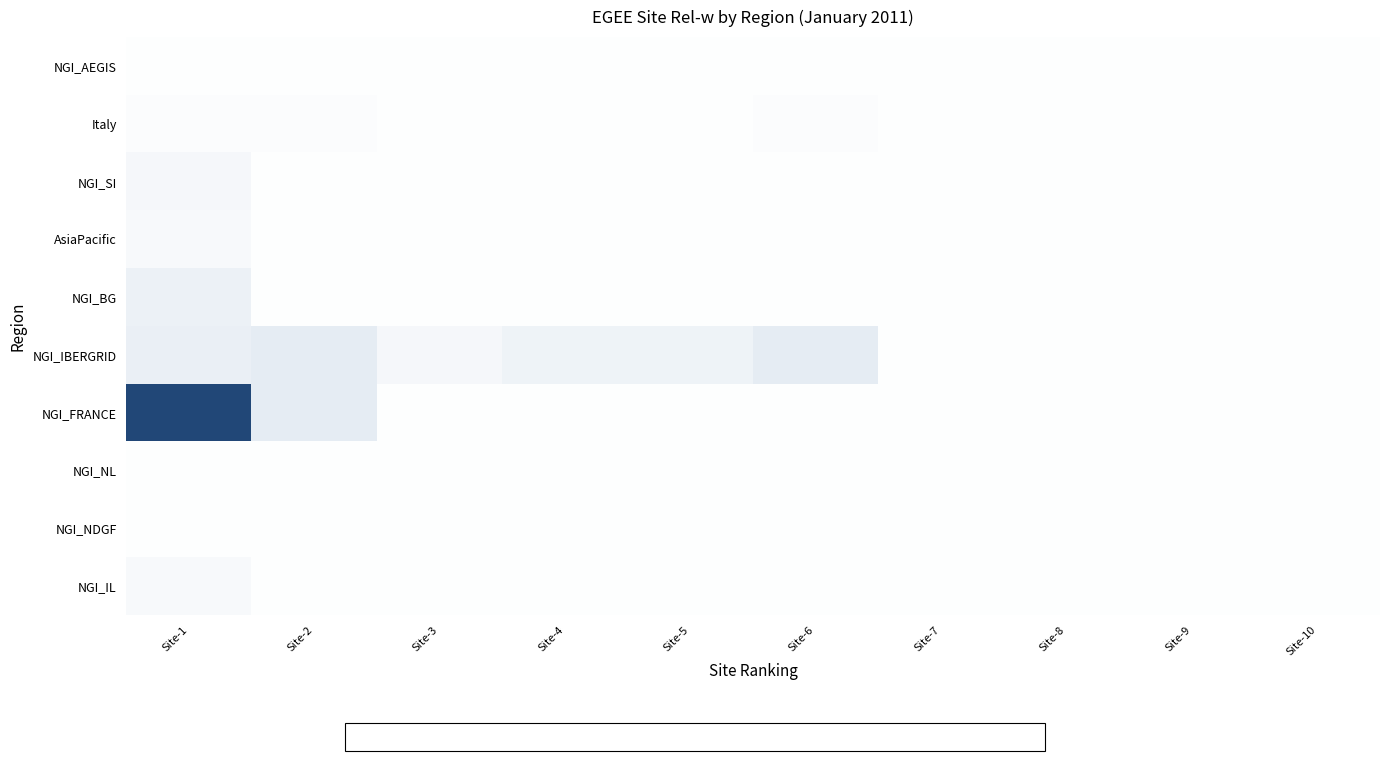

Reading left to right, what are all the values shown in this chart?

NGI_AEGIS: Site-1=0.0	Site-2=0.0	Site-3=0.0	Site-4=0.0	Site-5=0.0	Site-6=0.0	Site-7=0.0	Site-8=0.0	Site-9=0.0	Site-10=0.0
Italy: Site-1=0.0	Site-2=0.0	Site-3=0.0	Site-4=0.0	Site-5=0.0	Site-6=0.0	Site-7=0.0	Site-8=0.0	Site-9=0.0	Site-10=0.0
NGI_SI: Site-1=0.1	Site-2=0.0	Site-3=0.0	Site-4=0.0	Site-5=0.0	Site-6=0.0	Site-7=0.0	Site-8=0.0	Site-9=0.0	Site-10=0.0
AsiaPacific: Site-1=0.1	Site-2=0.0	Site-3=0.0	Site-4=0.0	Site-5=0.0	Site-6=0.0	Site-7=0.0	Site-8=0.0	Site-9=0.0	Site-10=0.0
NGI_BG: Site-1=0.3	Site-2=0.0	Site-3=0.0	Site-4=0.0	Site-5=0.0	Site-6=0.0	Site-7=0.0	Site-8=0.0	Site-9=0.0	Site-10=0.0
NGI_IBERGRID: Site-1=0.3	Site-2=0.4	Site-3=0.2	Site-4=0.2	Site-5=0.2	Site-6=0.4	Site-7=0.0	Site-8=0.0	Site-9=0.0	Site-10=0.0
NGI_FRANCE: Site-1=4.1	Site-2=0.4	Site-3=0.0	Site-4=0.0	Site-5=0.0	Site-6=0.0	Site-7=0.0	Site-8=0.0	Site-9=0.0	Site-10=0.0
NGI_NL: Site-1=0.0	Site-2=0.0	Site-3=0.0	Site-4=0.0	Site-5=0.0	Site-6=0.0	Site-7=0.0	Site-8=0.0	Site-9=0.0	Site-10=0.0
NGI_NDGF: Site-1=0.0	Site-2=0.0	Site-3=0.0	Site-4=0.0	Site-5=0.0	Site-6=0.0	Site-7=0.0	Site-8=0.0	Site-9=0.0	Site-10=0.0
NGI_IL: Site-1=0.1	Site-2=0.0	Site-3=0.0	Site-4=0.0	Site-5=0.0	Site-6=0.0	Site-7=0.0	Site-8=0.0	Site-9=0.0	Site-10=0.0